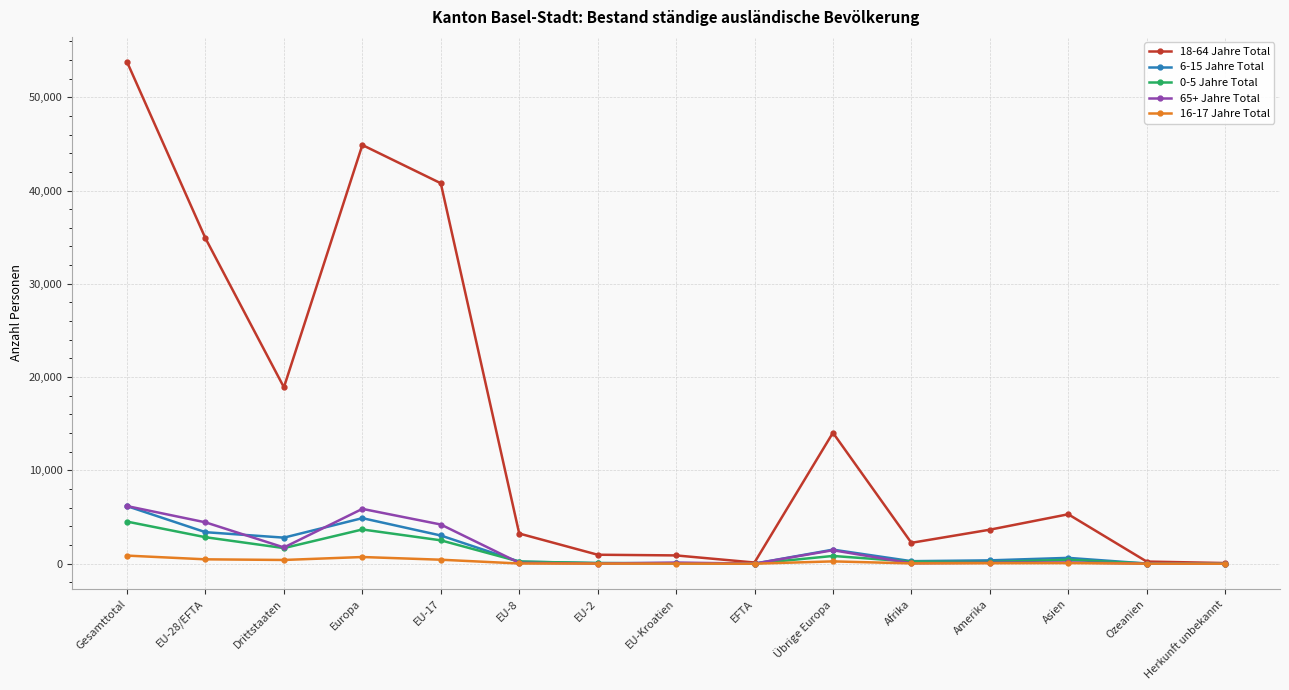

What is the total value across all series at Herkunft unbekannt?

94